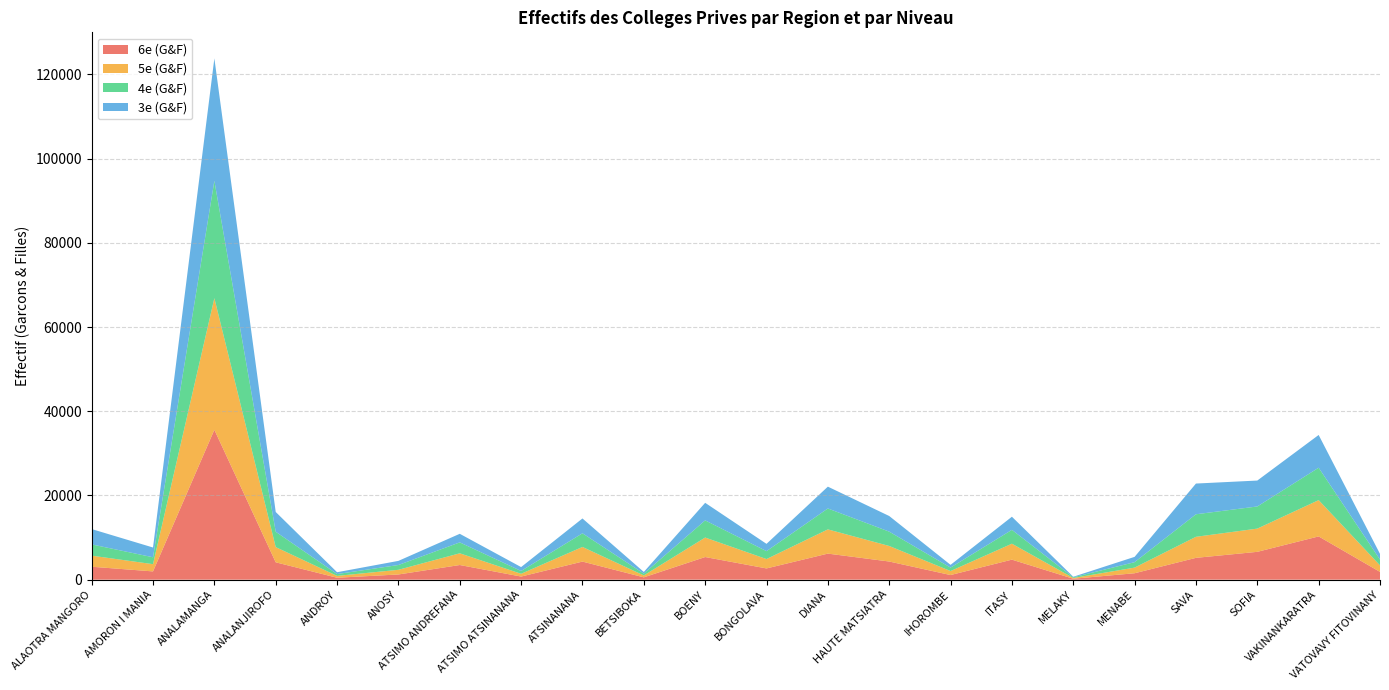

Reading right to left, extract all data points from this chart.

6e (G&F): 1849	10277	6614	5186	1528	226	4759	1101	4315	6193	2672	5380	555	4298	743	3483	1237	461	4128	35609	1966	3074
5e (G&F): 1544	8620	5516	4997	1336	179	3788	949	3689	5751	2226	4626	451	3475	656	2783	1109	436	3608	31255	1718	2634
4e (G&F): 1391	7698	5264	5356	1299	162	3291	824	3410	4973	1882	4079	438	3246	673	2595	1141	441	3651	27888	1640	2672
3e (G&F): 1344	7777	6152	7295	1259	125	3116	649	3711	5181	1729	4173	393	3523	920	2036	979	433	4694	29070	2317	3642